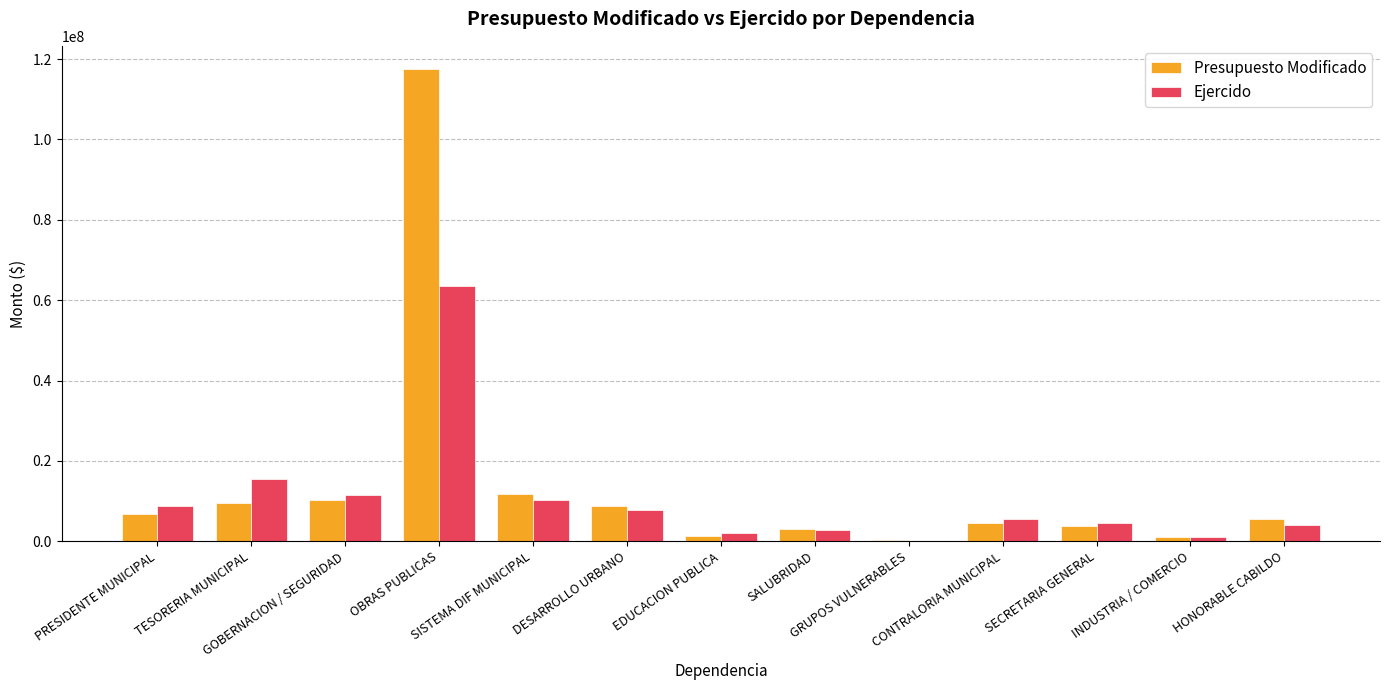

Which series has the largest total across all categories?

Presupuesto Modificado